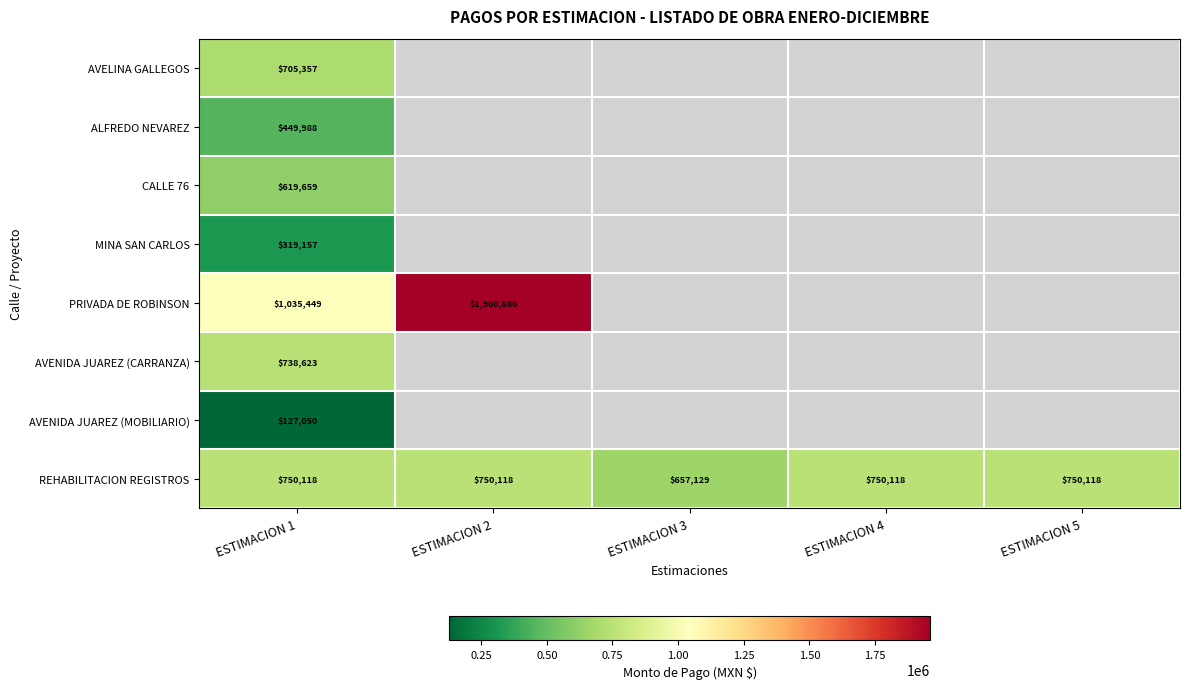

Between ESTIMACION 3 and ESTIMACION 2, which is larger?

ESTIMACION 2